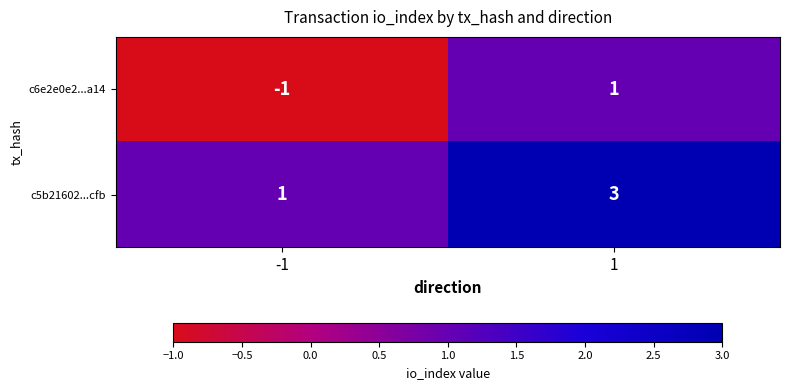

Count the number of categories in the chart.

2